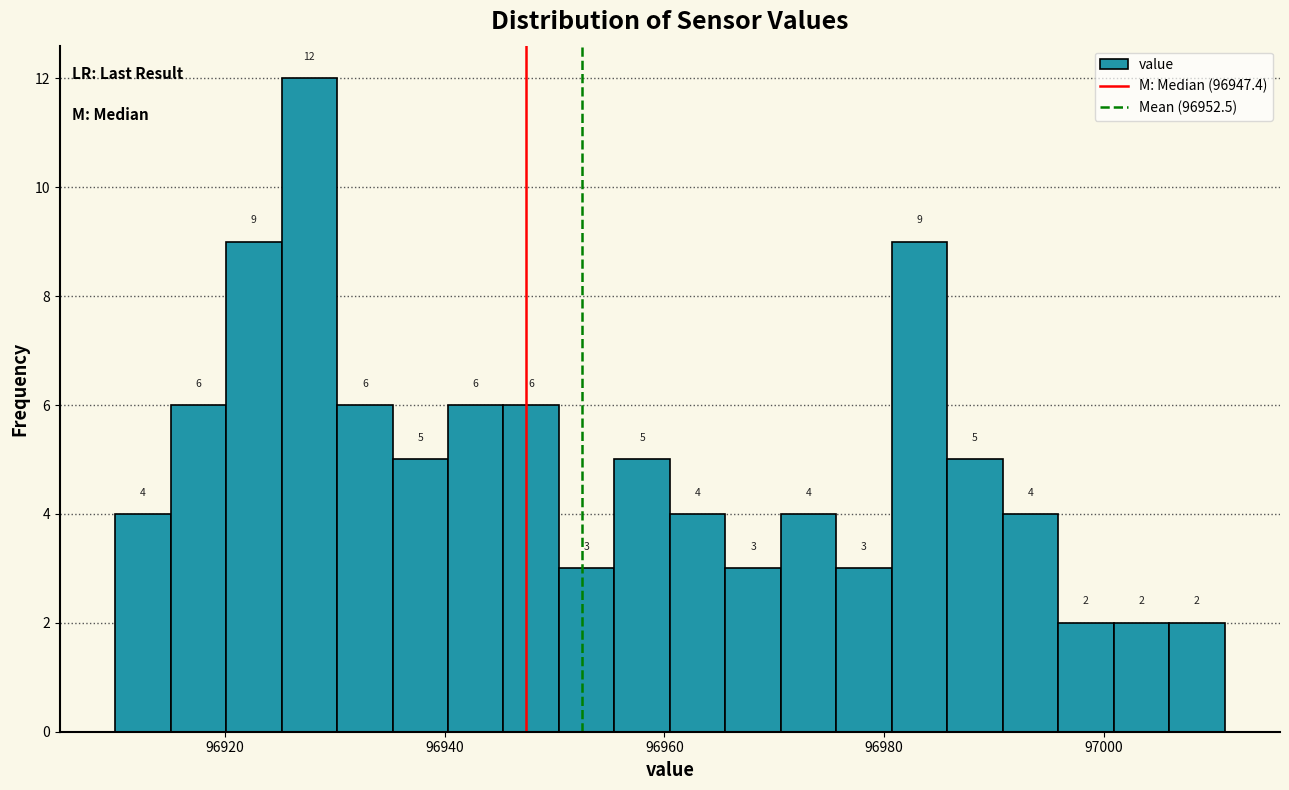

Read against the x-axis, roughly where is the centre of the tallest bar?

96928